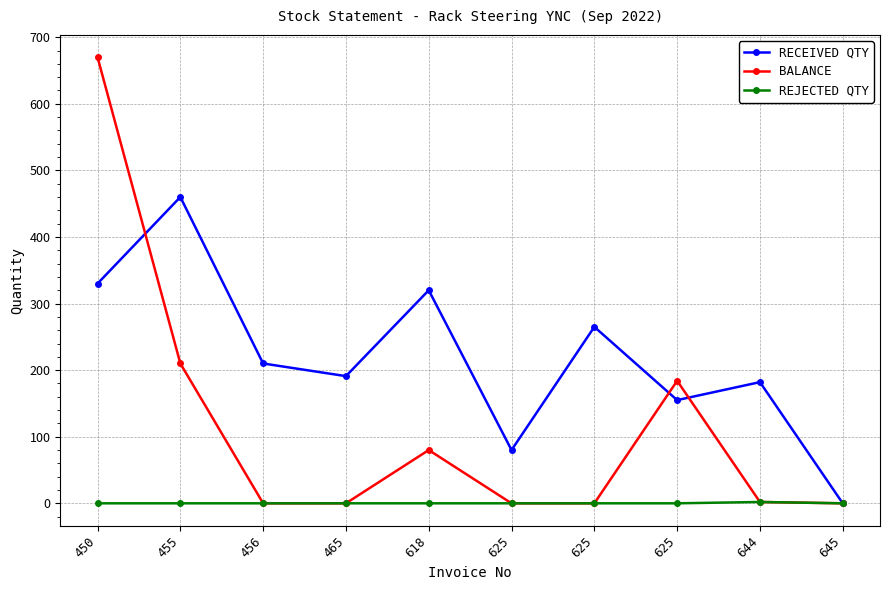

The value of REJECTED QTY at 465 is 1. True or false?

False